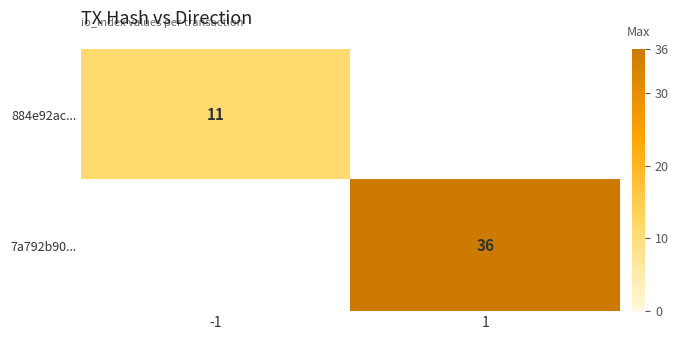

The 884e92ac... series shows 11 at -1. True or false?

True